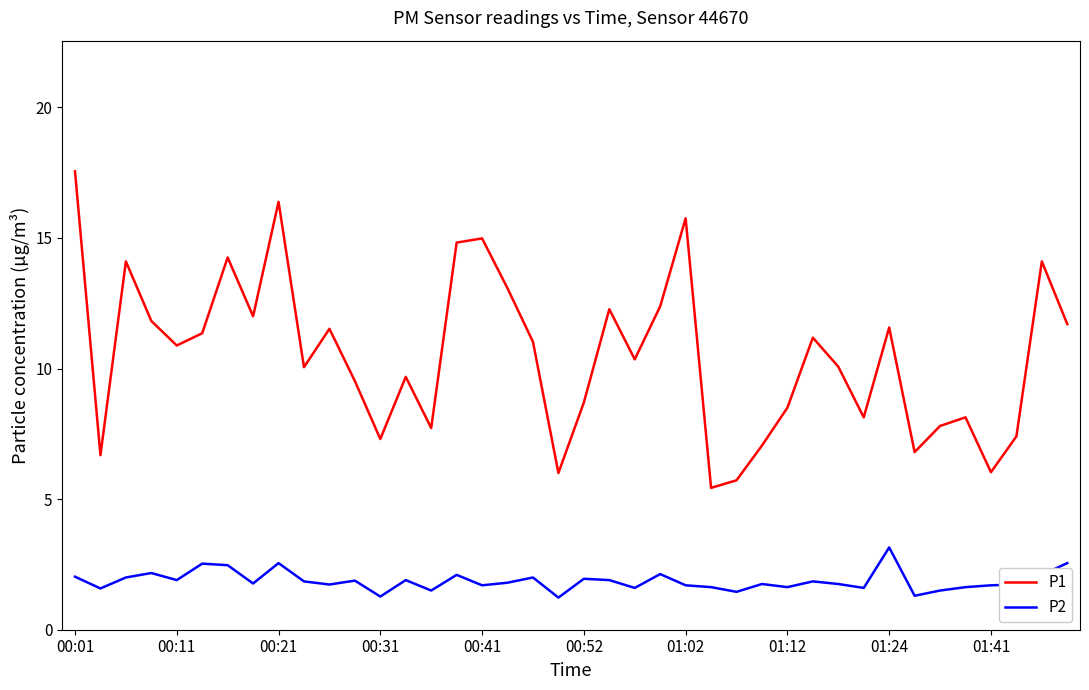

Rank the series by their maximum value, from highest to lowest.

P1, P2